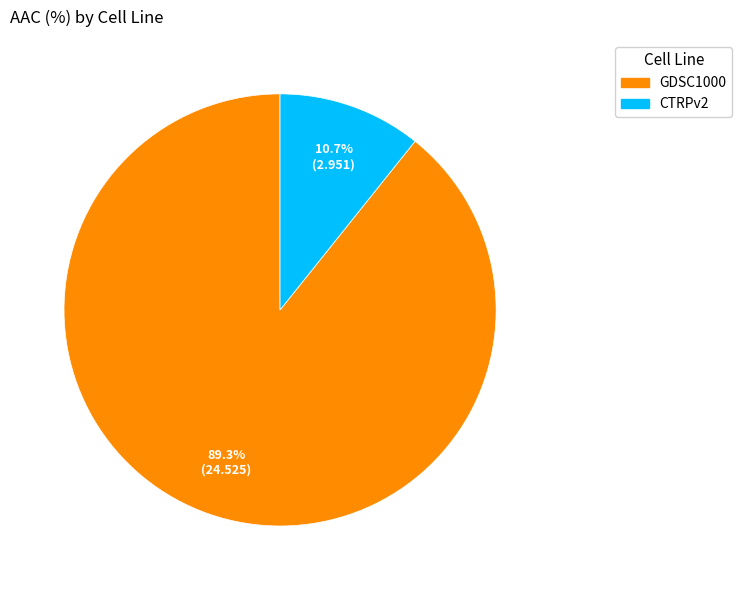

Which has a higher value, GDSC1000 or CTRPv2?

GDSC1000